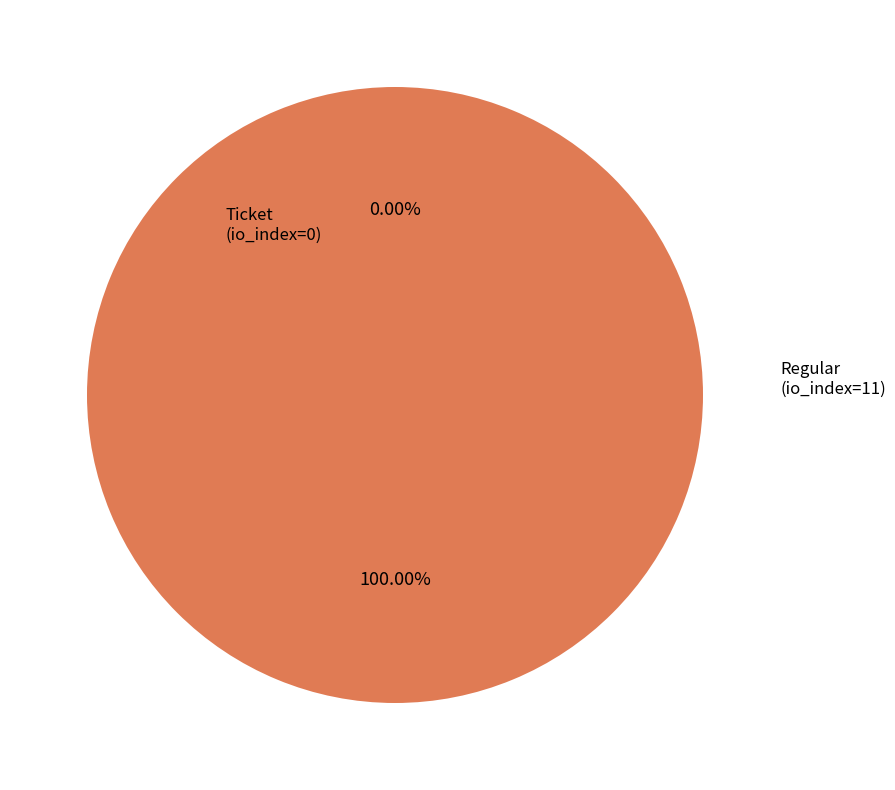

Is it true that Regular (io_index=11) is 99% of the pie?

False